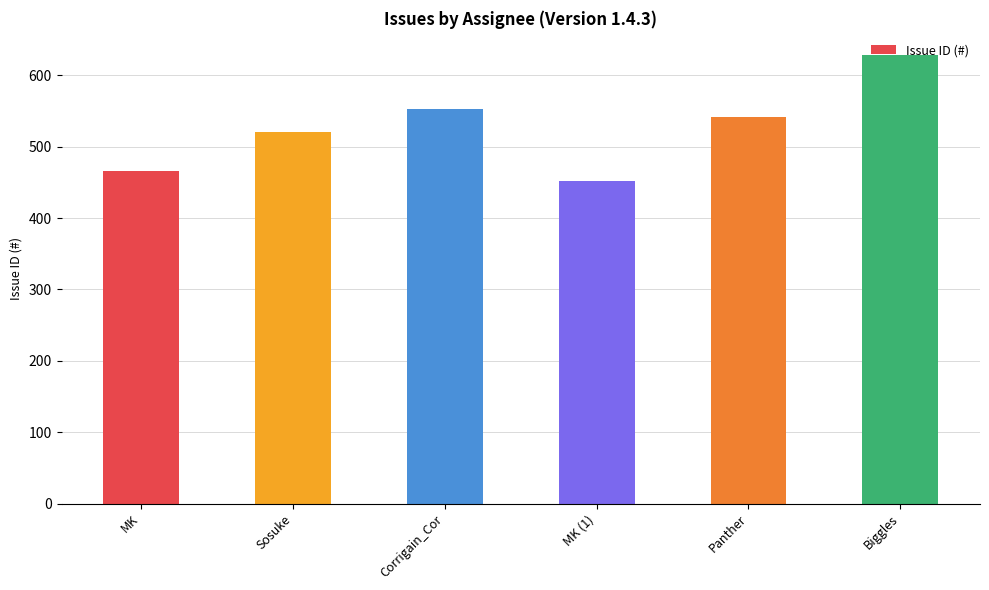

Reading left to right, what are all the values shown in this chart?

MK=466	Sosuke=521	Corrigain_Cor=553	MK (1)=452	Panther=542	Biggles=628